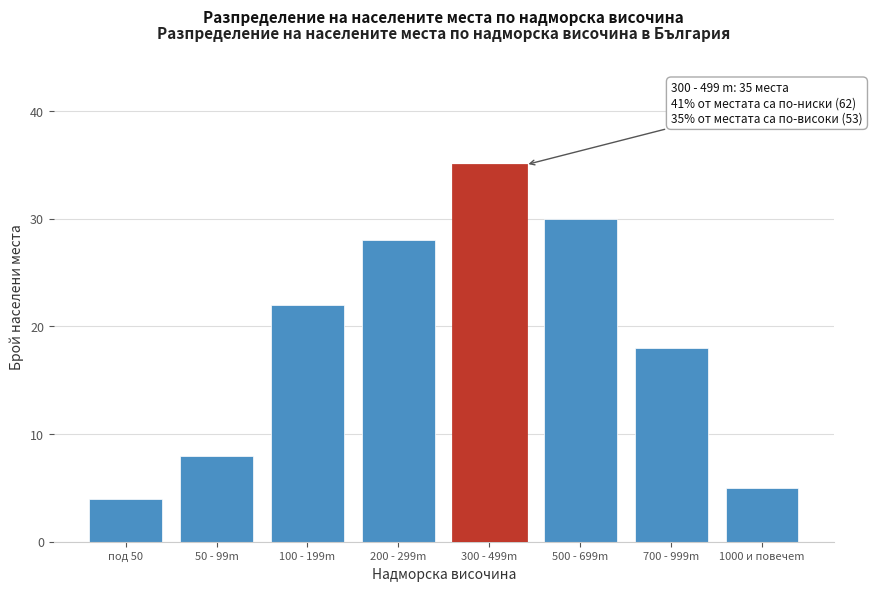

Reading left to right, what are all the values shown in this chart?

4	8	22	28	35	30	18	5